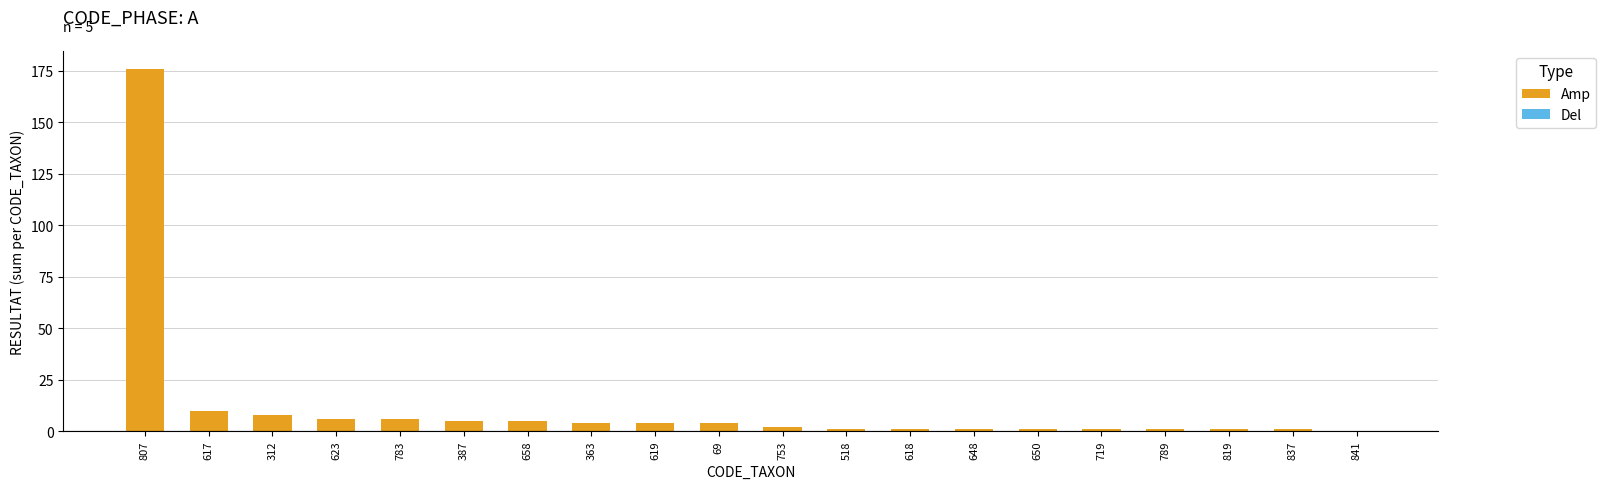

Are the bars horizontal?

No